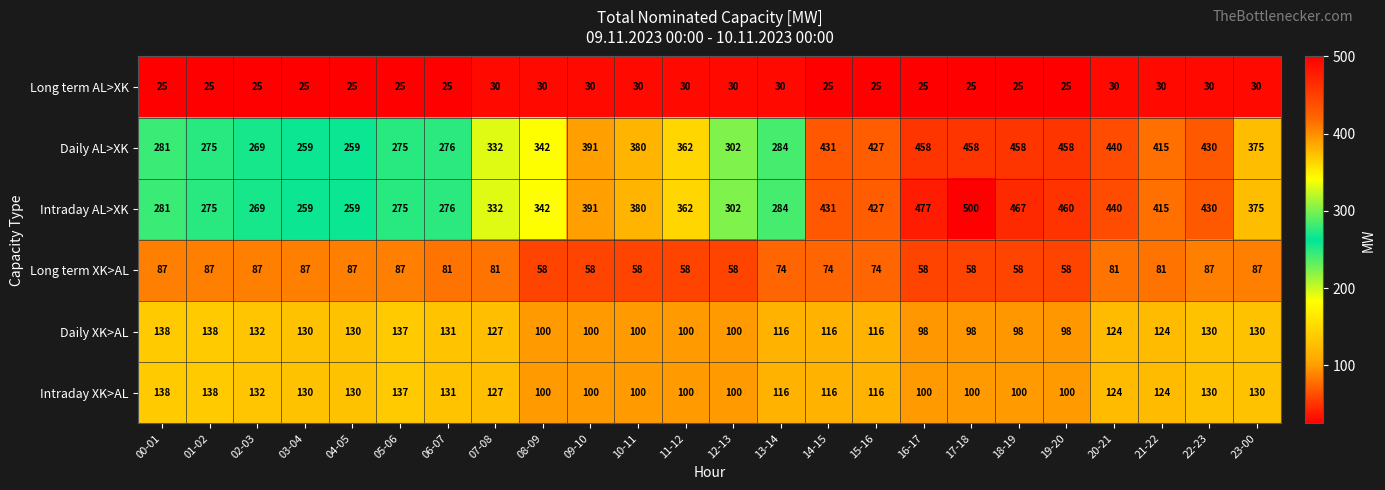

Is it true that Long term AL>XK equals 30 at 13-14?

True